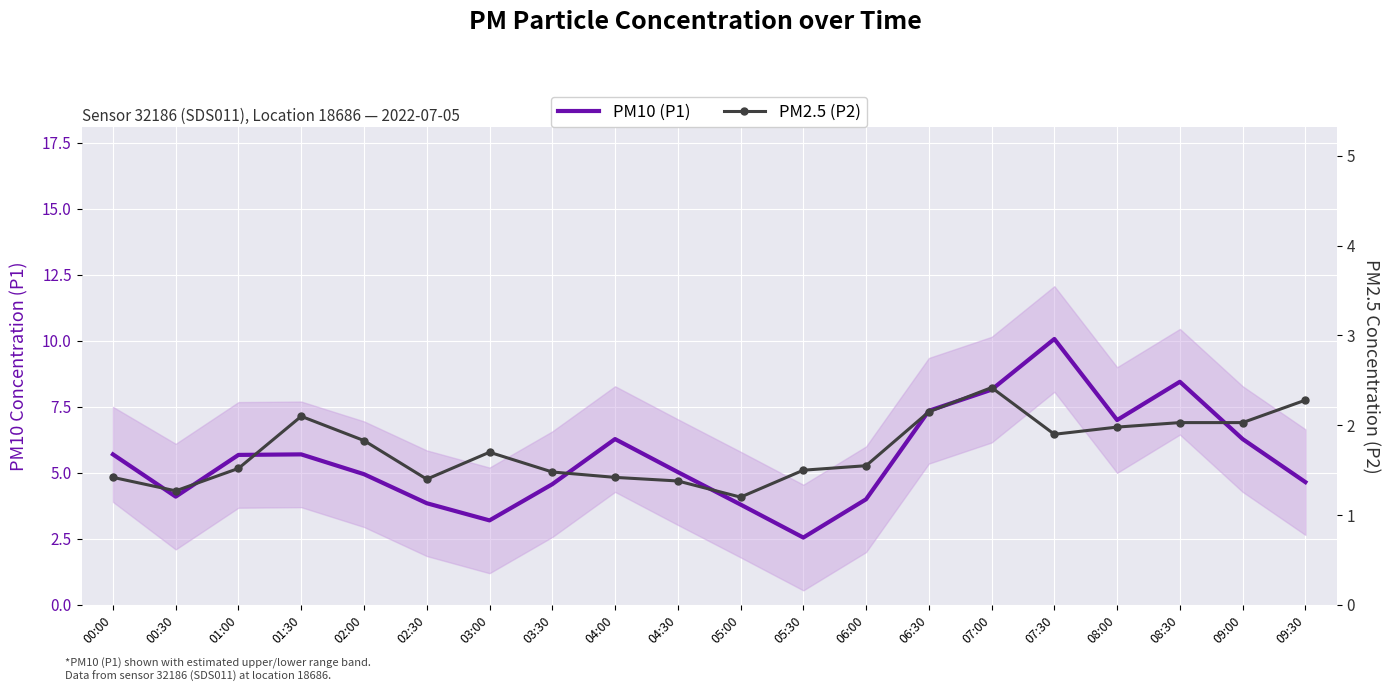

Rank the series by their maximum value, from lowest to highest.

PM2.5 (P2), PM10 (P1)